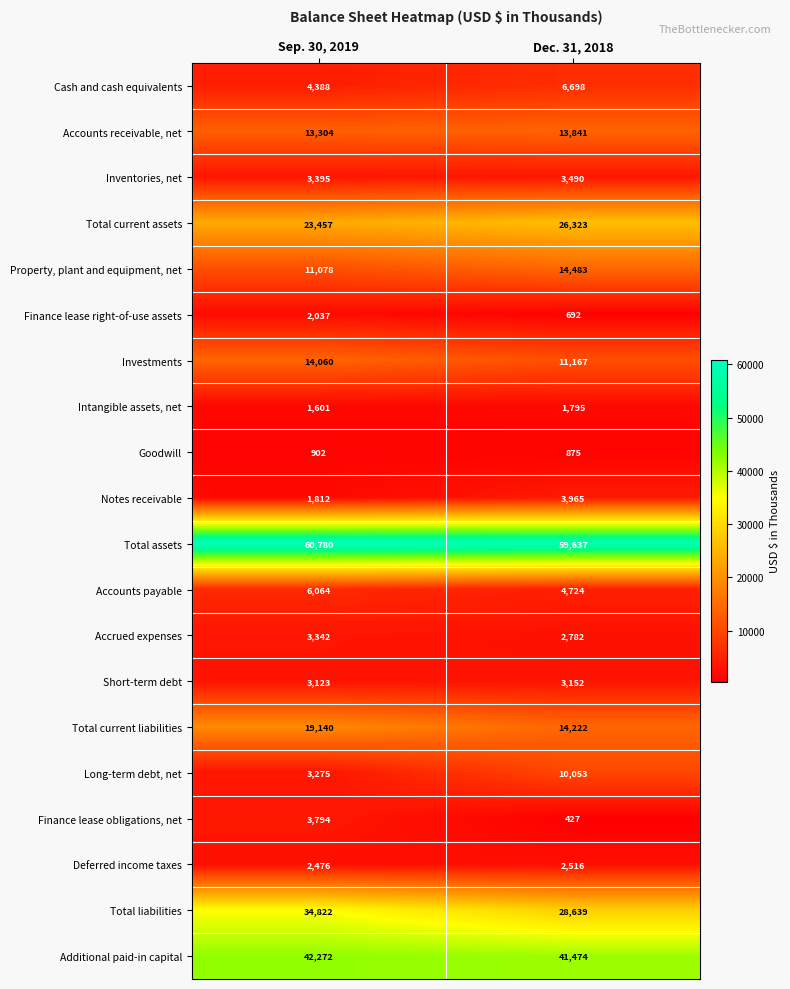

List the series in order of their peak value, lowest first.

Goodwill, Intangible assets, net, Finance lease right-of-use assets, Deferred income taxes, Short-term debt, Accrued expenses, Inventories, net, Finance lease obligations, net, Notes receivable, Accounts payable, Cash and cash equivalents, Long-term debt, net, Accounts receivable, net, Investments, Property, plant and equipment, net, Total current liabilities, Total current assets, Total liabilities, Additional paid-in capital, Total assets